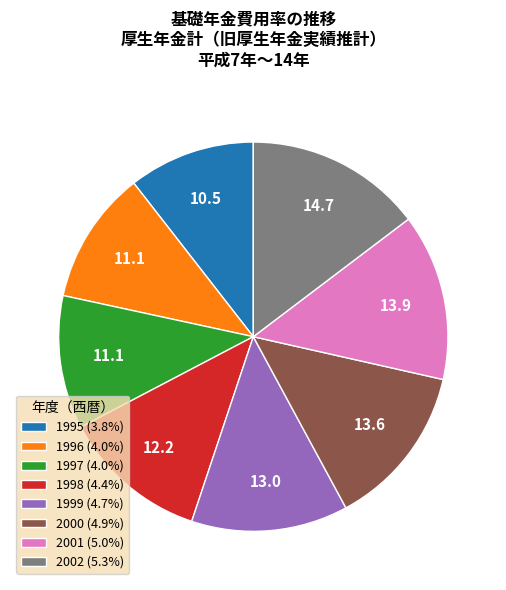

The 1997 slice represents 11% of the pie. True or false?

True